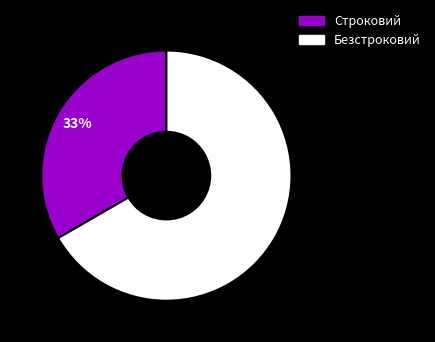

What is the largest slice in the pie chart?

Безстроковий